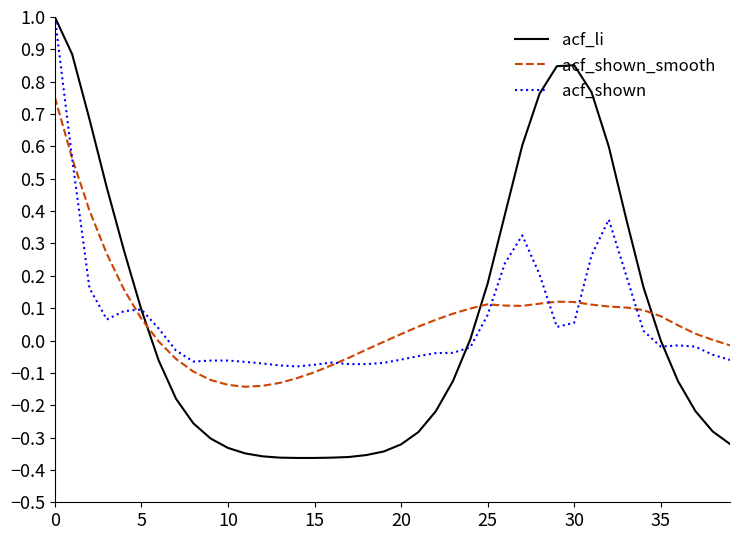

What is the maximum value for acf_li?

1.0